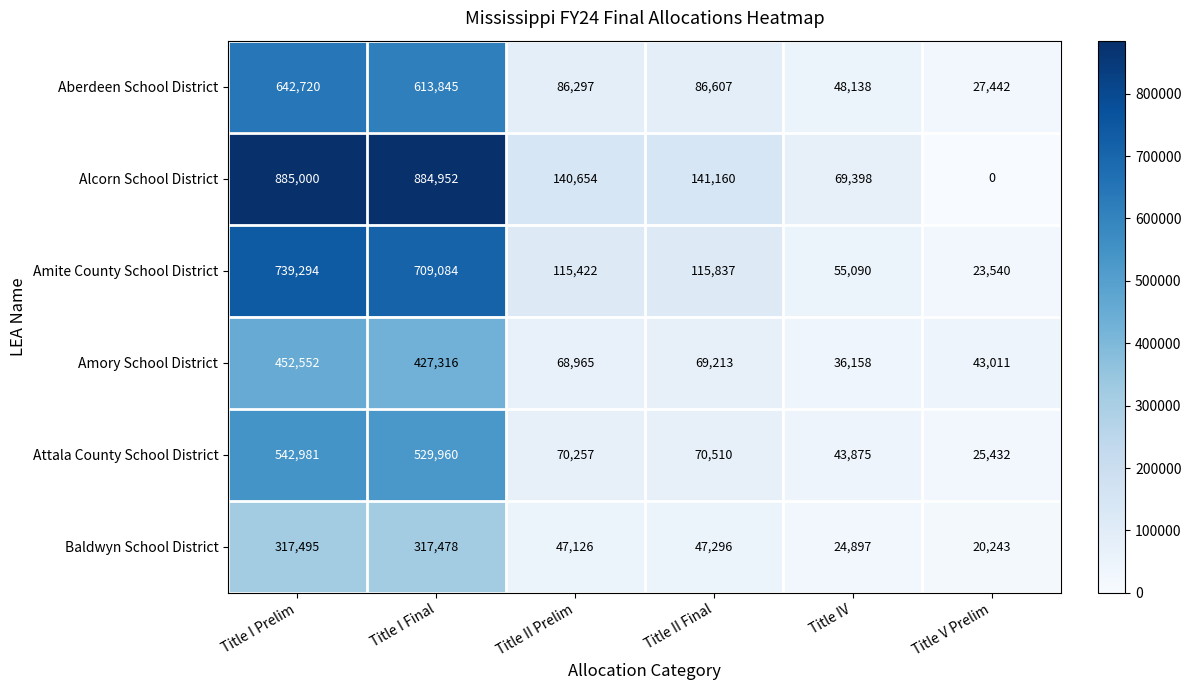

True or false: Alcorn School District has a value of 69398 at Title IV.

True